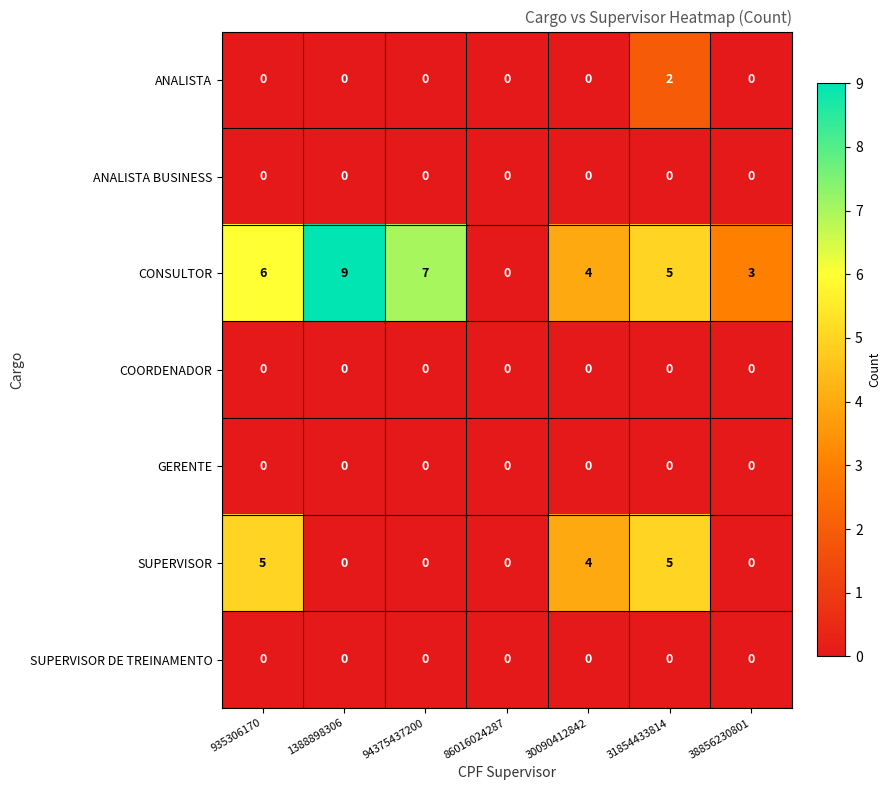

What is the difference between the highest and lowest values at 30090412842?

4